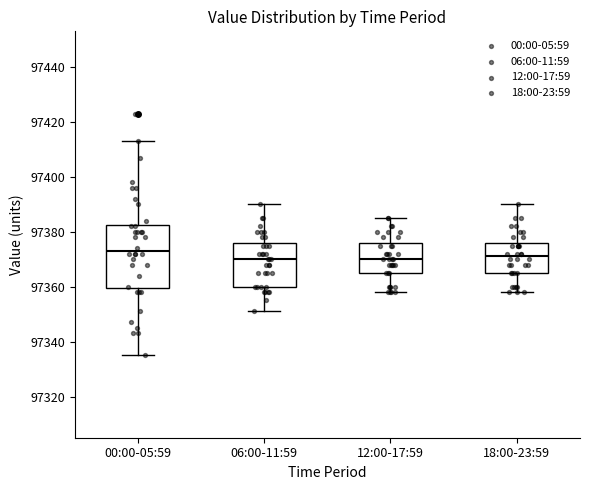

Comparing the boxes themselves (not the whiskers), which one is the tallest?

00:00-05:59